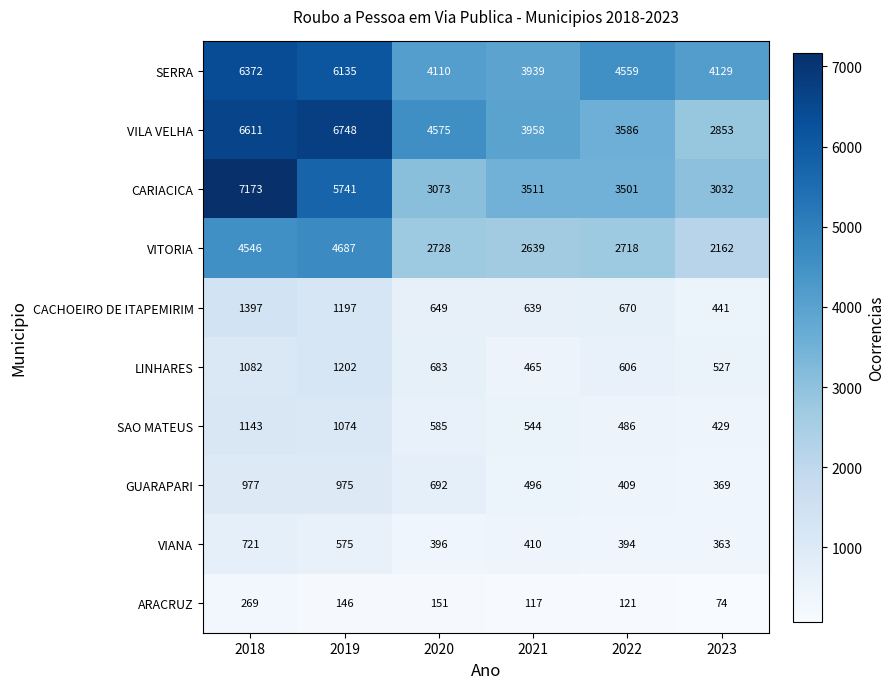

Rank the series at 2023 from lowest to highest value.

ARACRUZ, VIANA, GUARAPARI, SAO MATEUS, CACHOEIRO DE ITAPEMIRIM, LINHARES, VITORIA, VILA VELHA, CARIACICA, SERRA